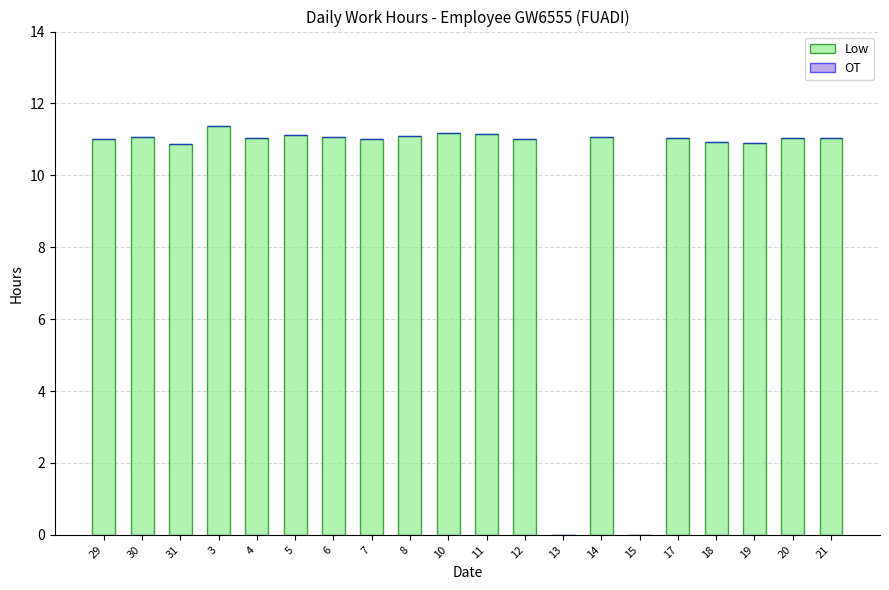

What is the approximate value at 18?

10.9